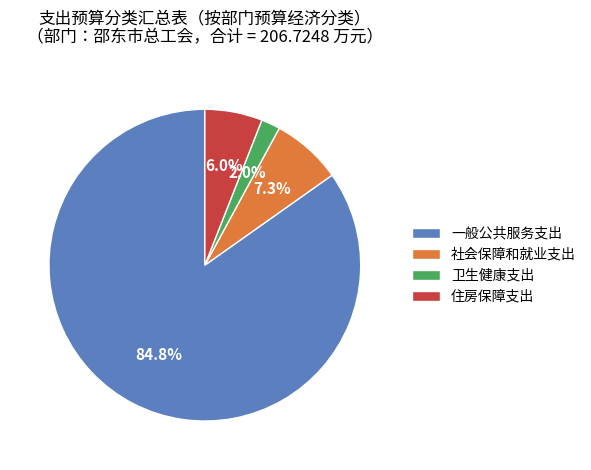

To the nearest percent, what portion does 社会保障和就业支出 represent?

7%